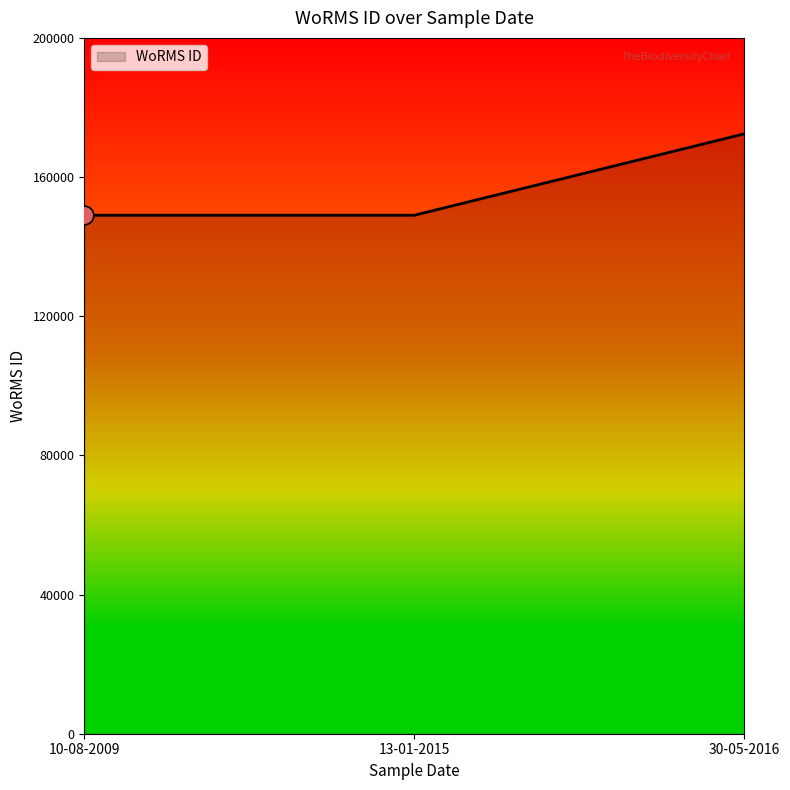

What is the ratio of the value at 13-01-2015 to the value at 10-08-2009?

1.0